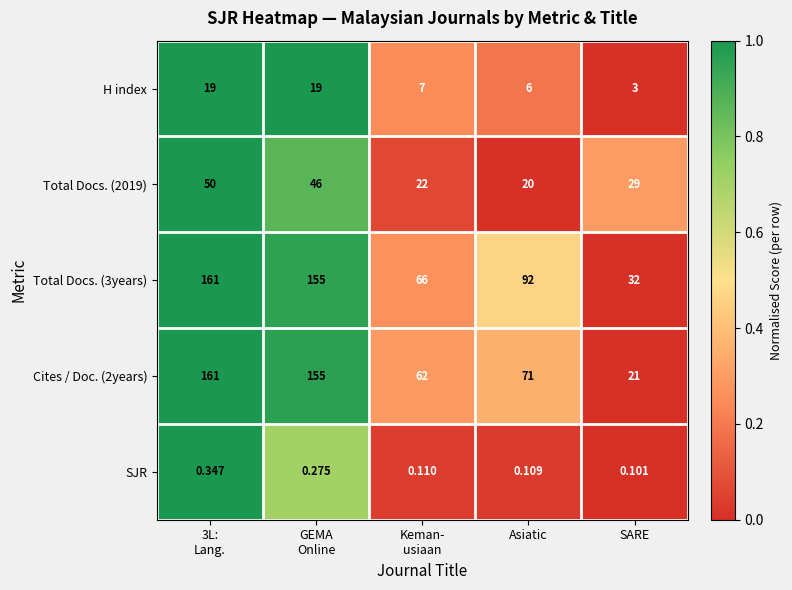

Which category has the lowest value in the H index series?

SARE